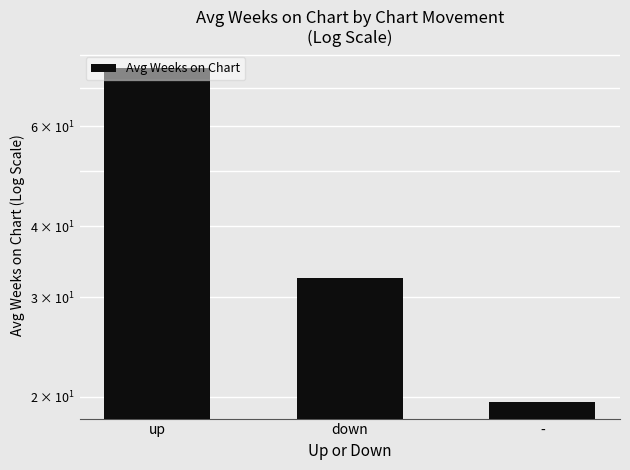

Rank the categories by value from highest to lowest.

up, down, -